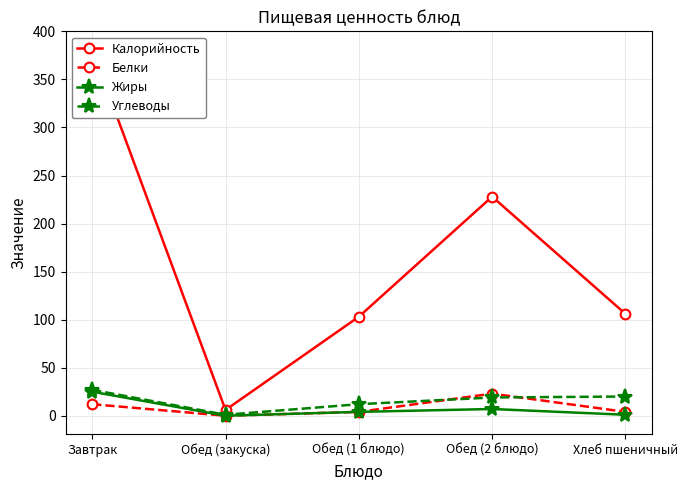

Which label corresponds to the smallest value in the chart?

Обед (закуска)